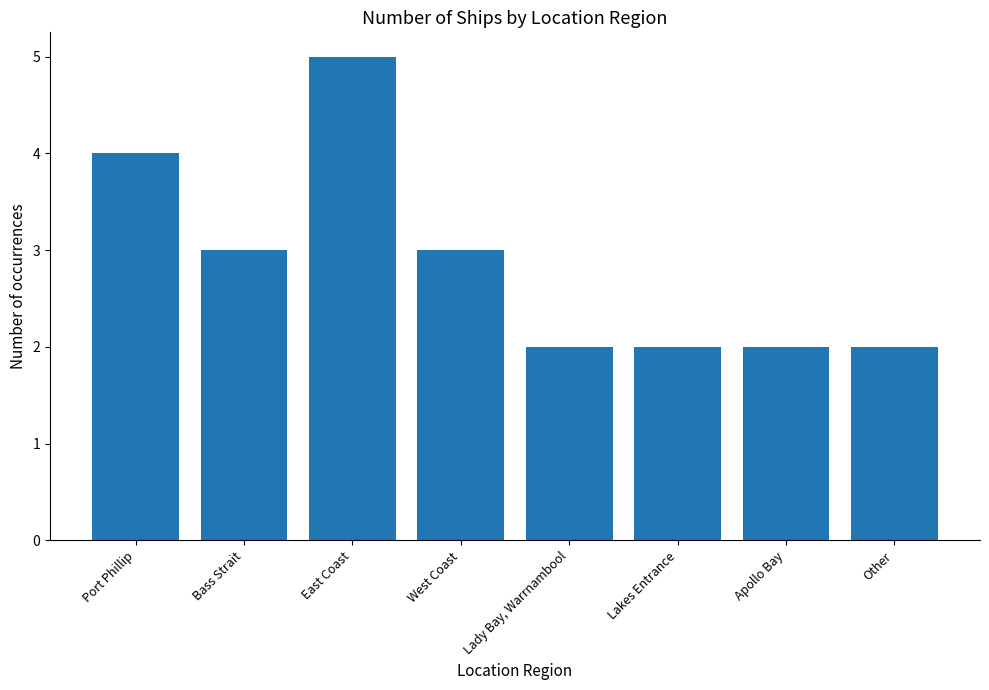

What is the difference between the second highest and second lowest values?

2